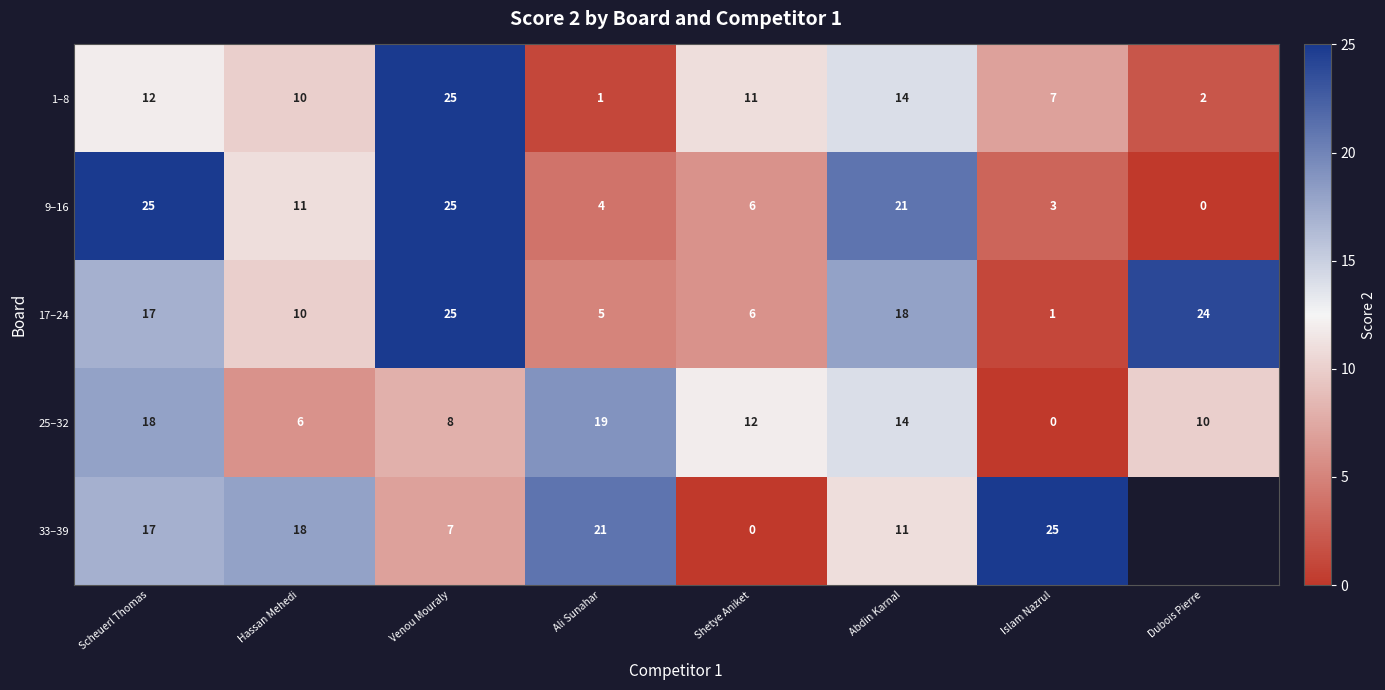

What is the spread (max minus min) of values at Hassan Mehedi?

12